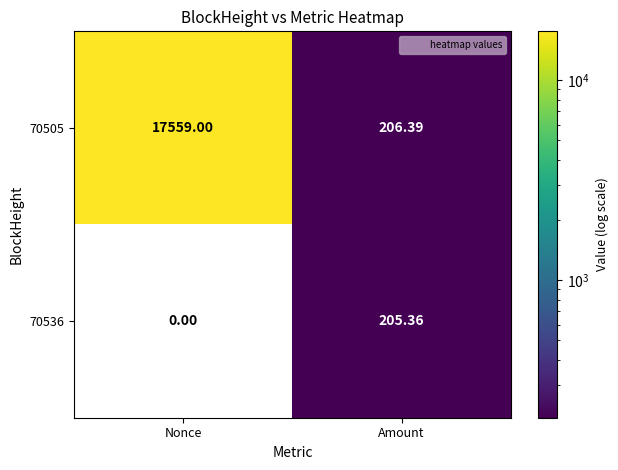

At which label is 70536 closest to 102?

Nonce